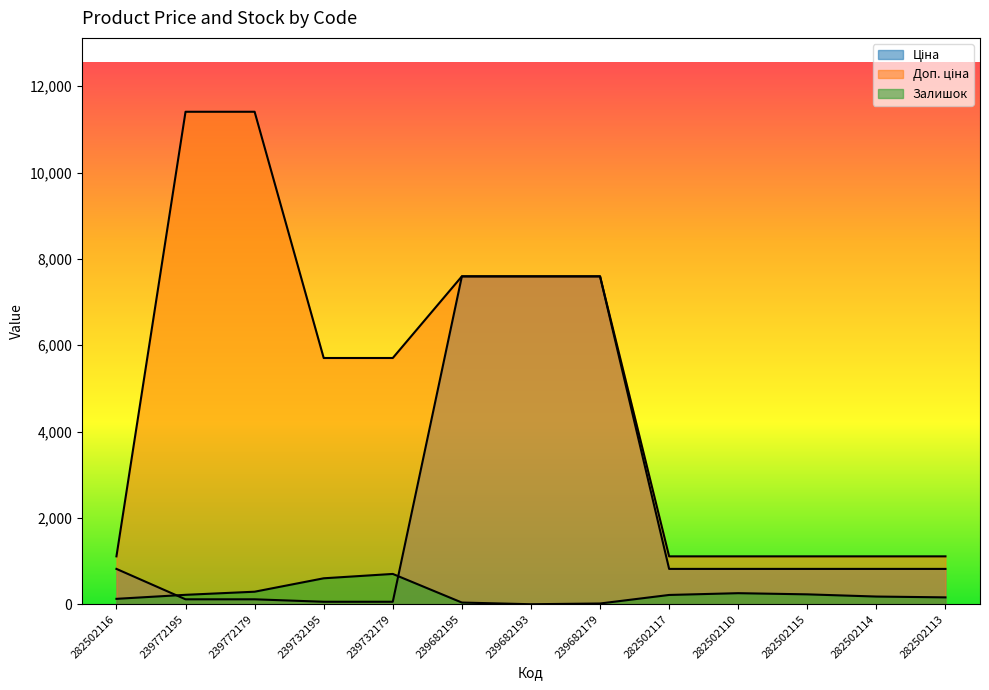

List the labels in order of Залишок value, largest first.

239732179, 239732195, 239772179, 282502110, 282502115, 239772195, 282502117, 282502114, 282502113, 282502116, 239682195, 239682179, 239682193